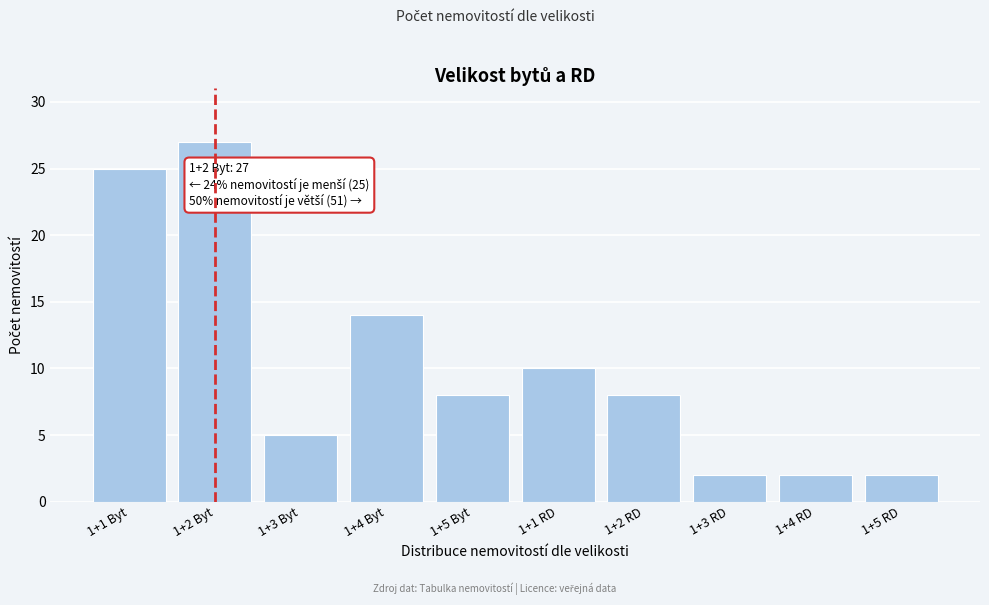

Reading left to right, transcribe all the data shown in this chart.

25	27	5	14	8	10	8	2	2	2